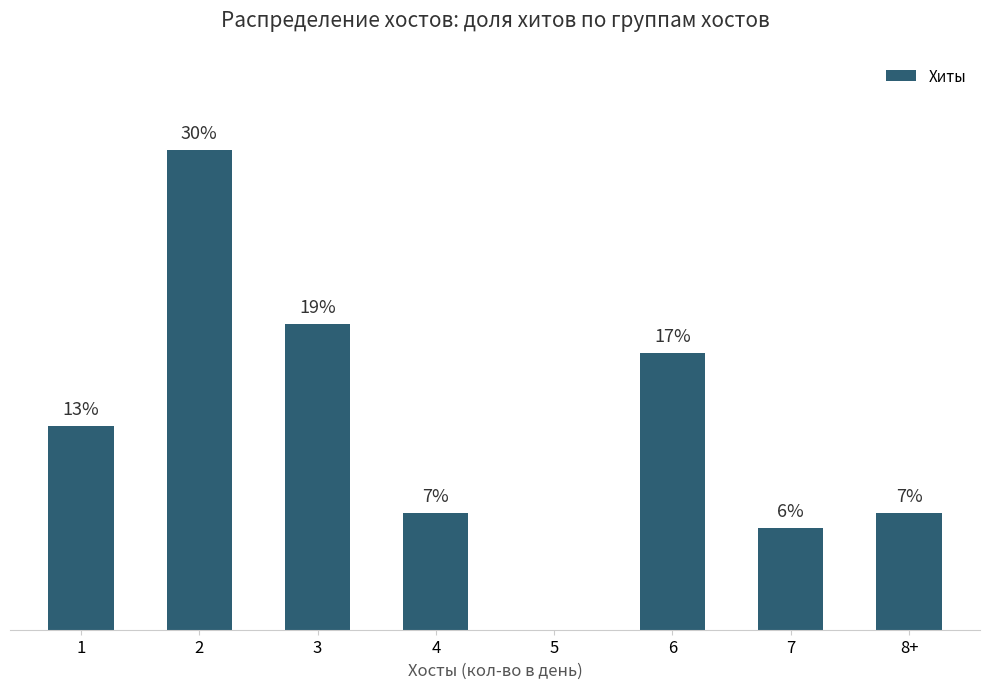

Which label corresponds to the largest value in the chart?

2